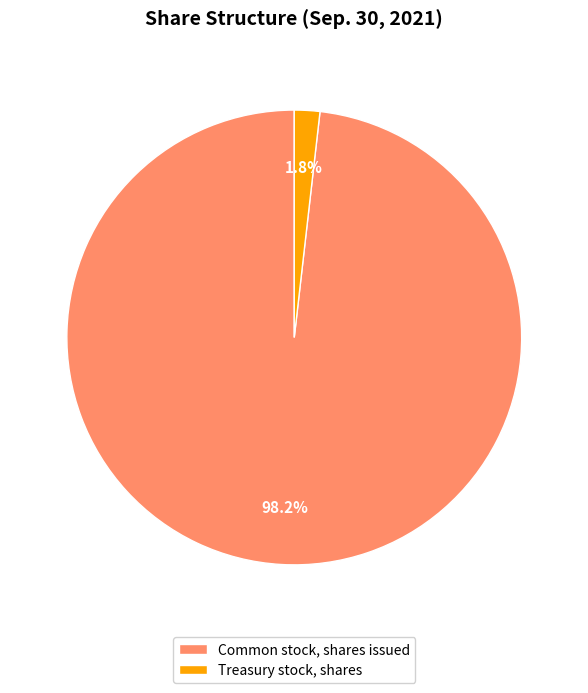

To the nearest percent, what is the combined percentage of Treasury stock, shares and Common stock, shares issued?

100%